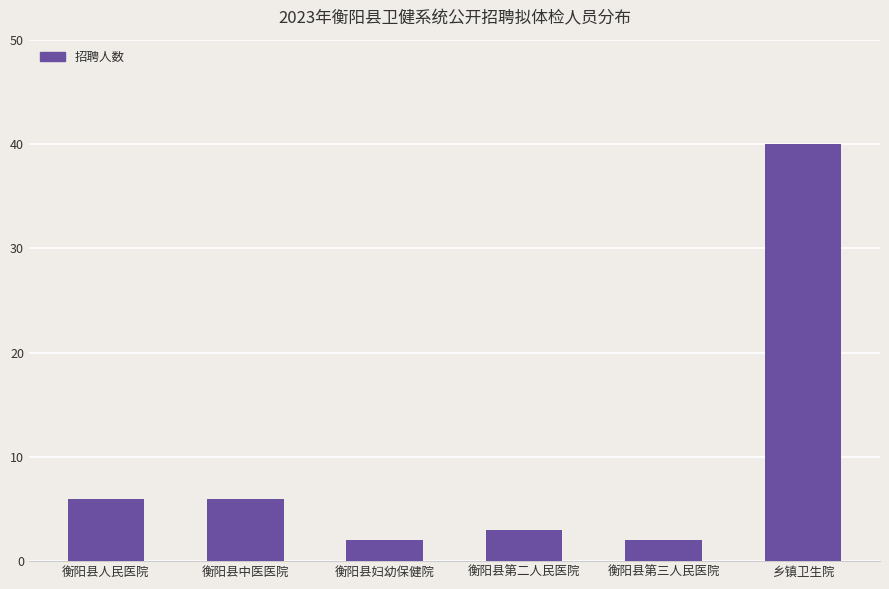

What is the label of the 1st bar from the left?

衡阳县人民医院